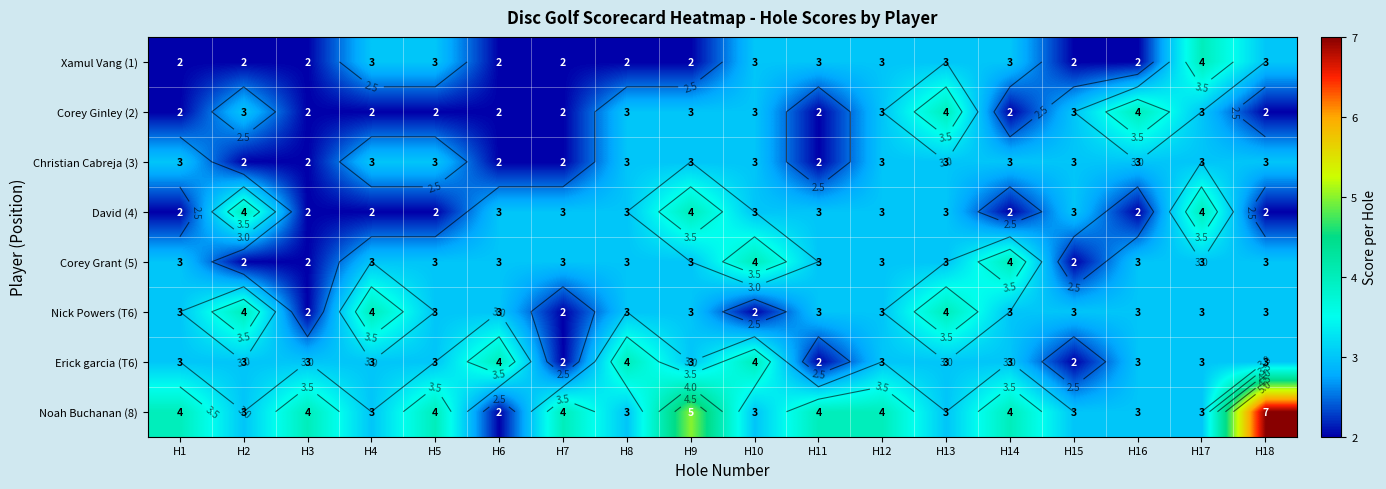

At which label does Christian Cabreja (3) reach its peak?

H1